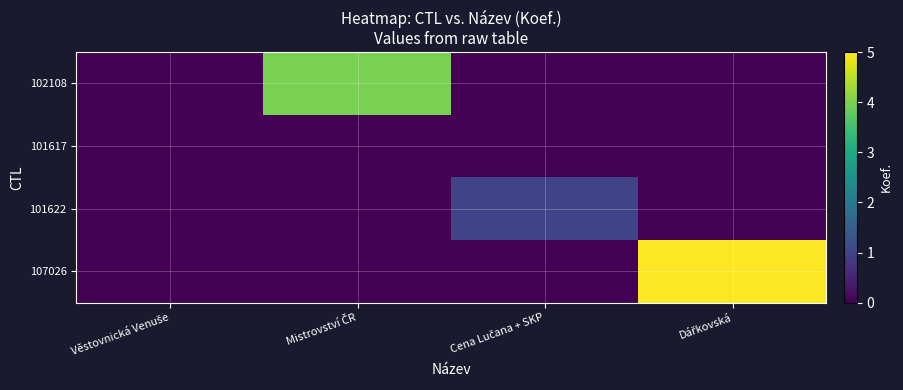

Between Věstovnická Venuše and Mistrovství ČR, which series saw the biggest shift?

102108